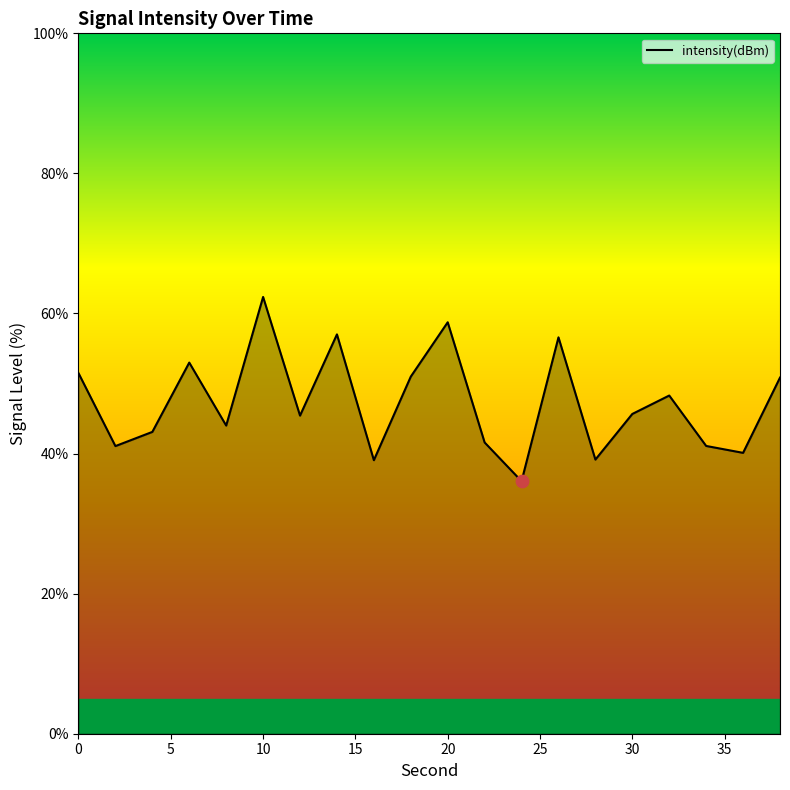

What is the maximum value shown in the chart?

62.4